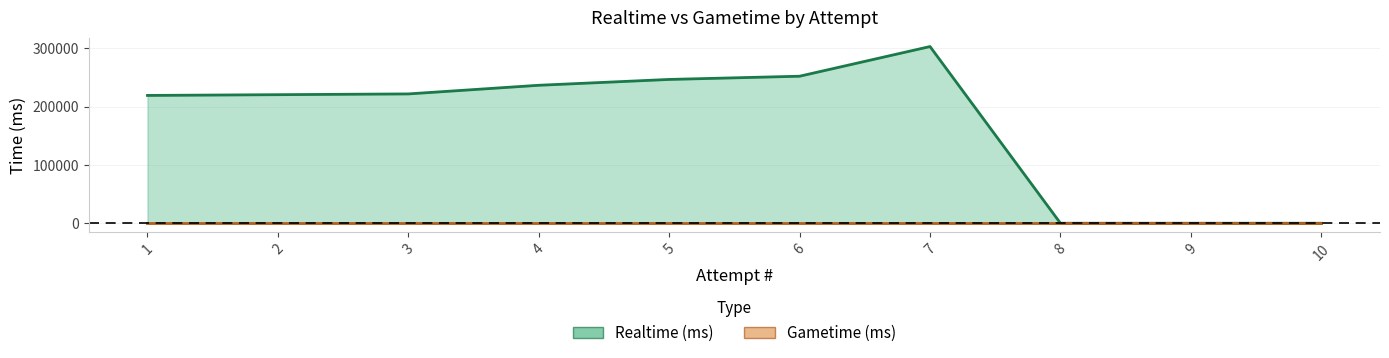

Reading left to right, extract all data points from this chart.

219048	220339	221643	236451	246456	251978	302842	0	0	0